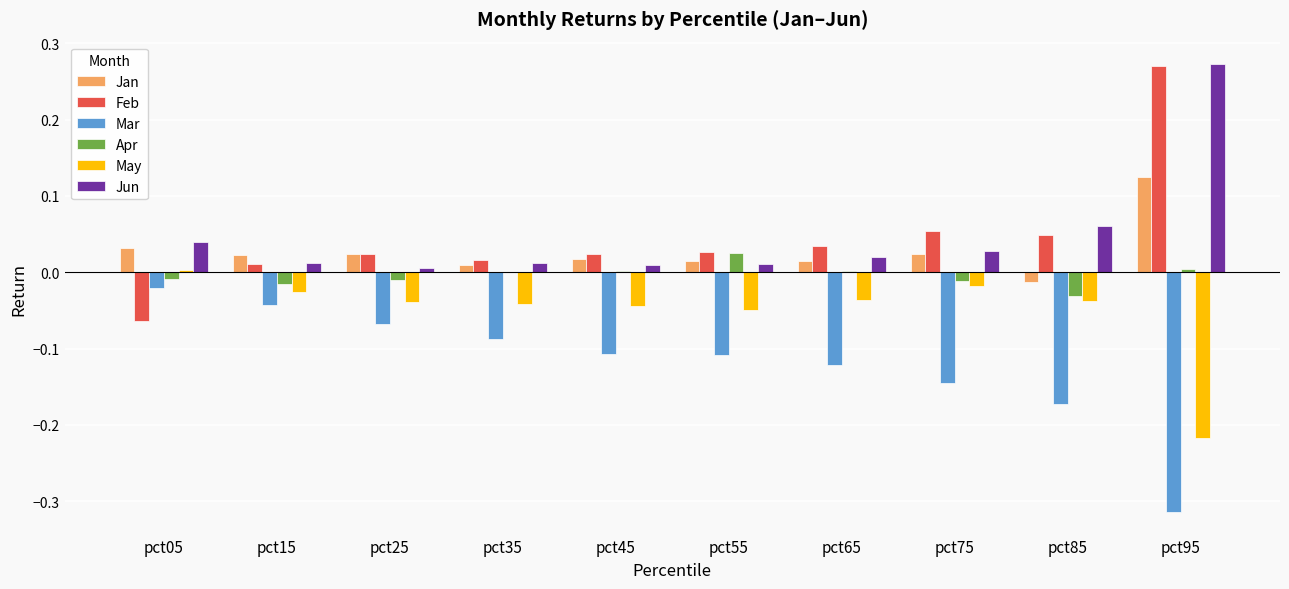

Are the bars horizontal?

No